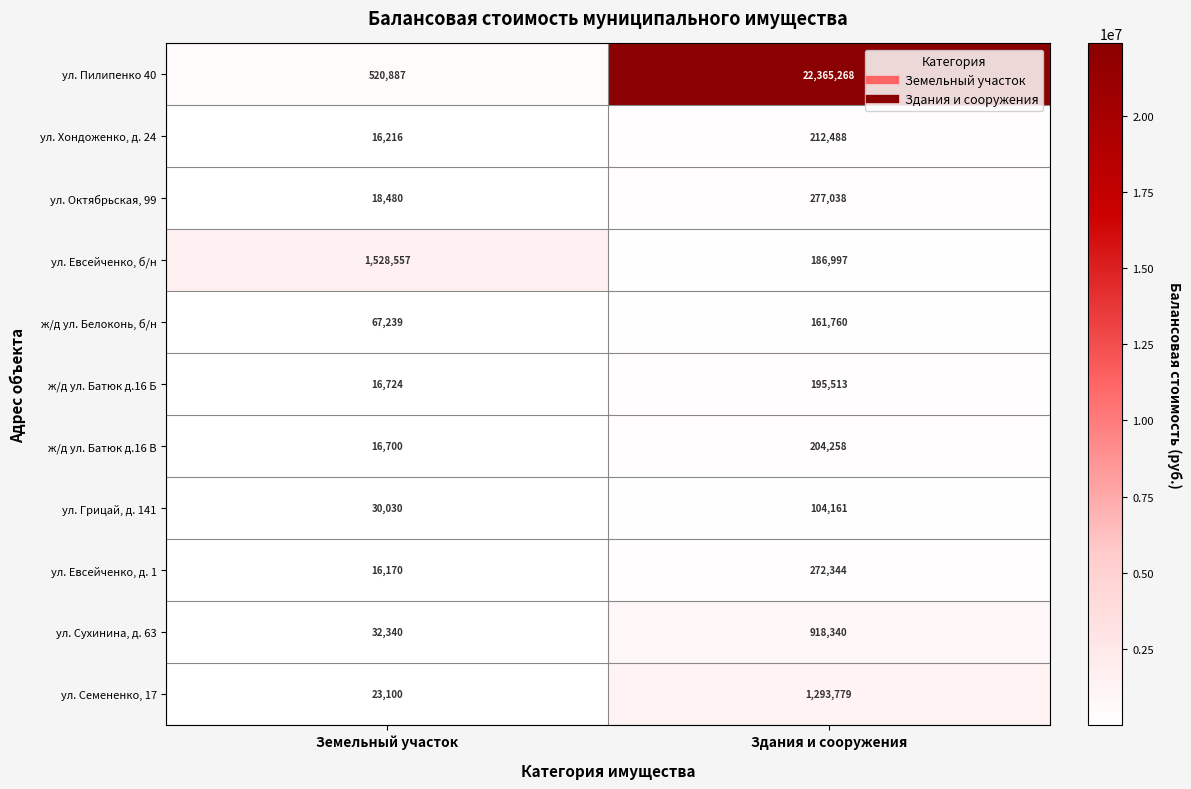

What is the minimum value shown in the chart?

16170